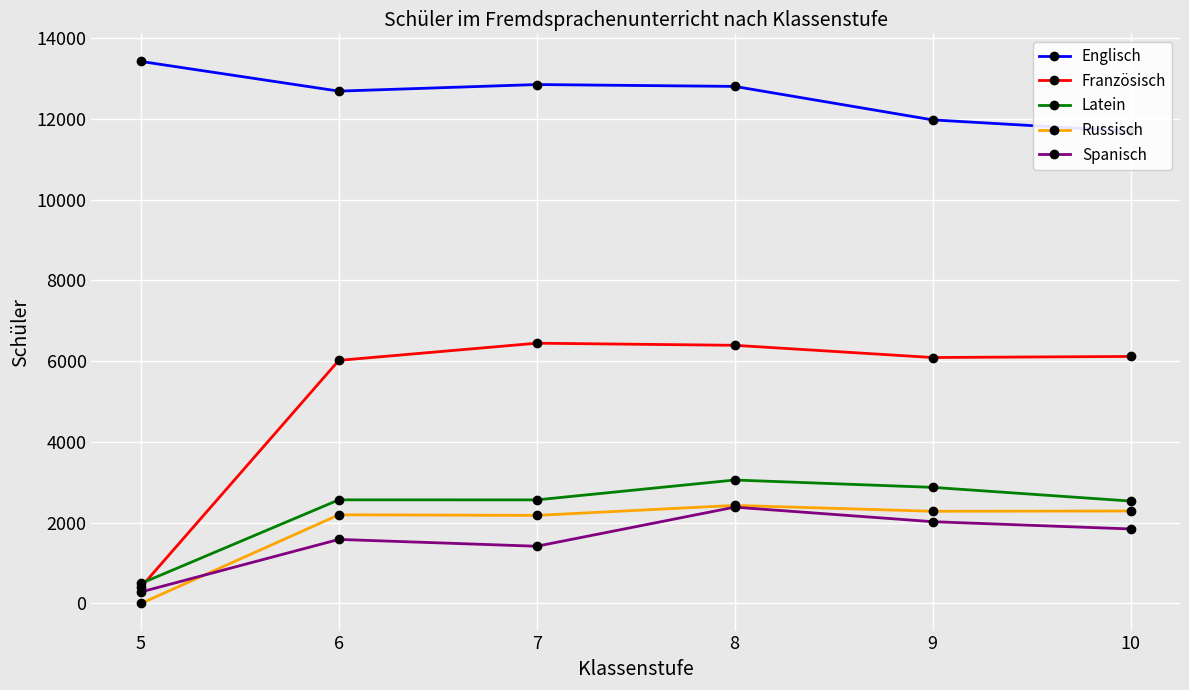

At which category is the sum across all series the highest?

8